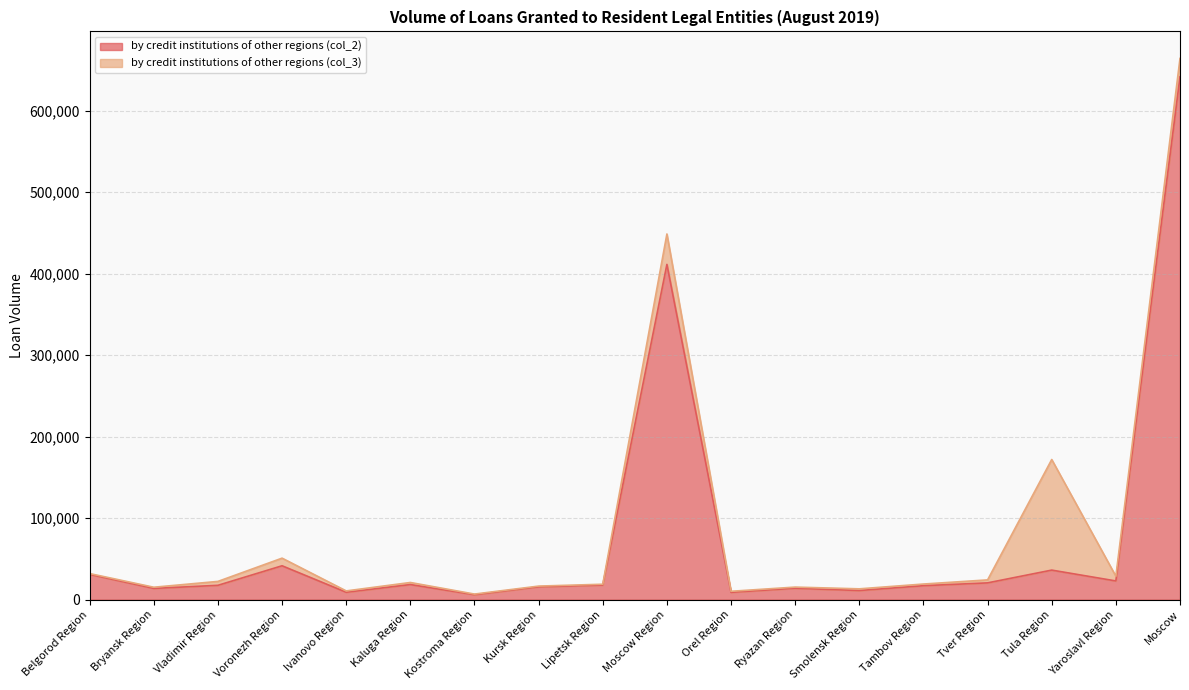

Does the chart have visible grid lines?

Yes